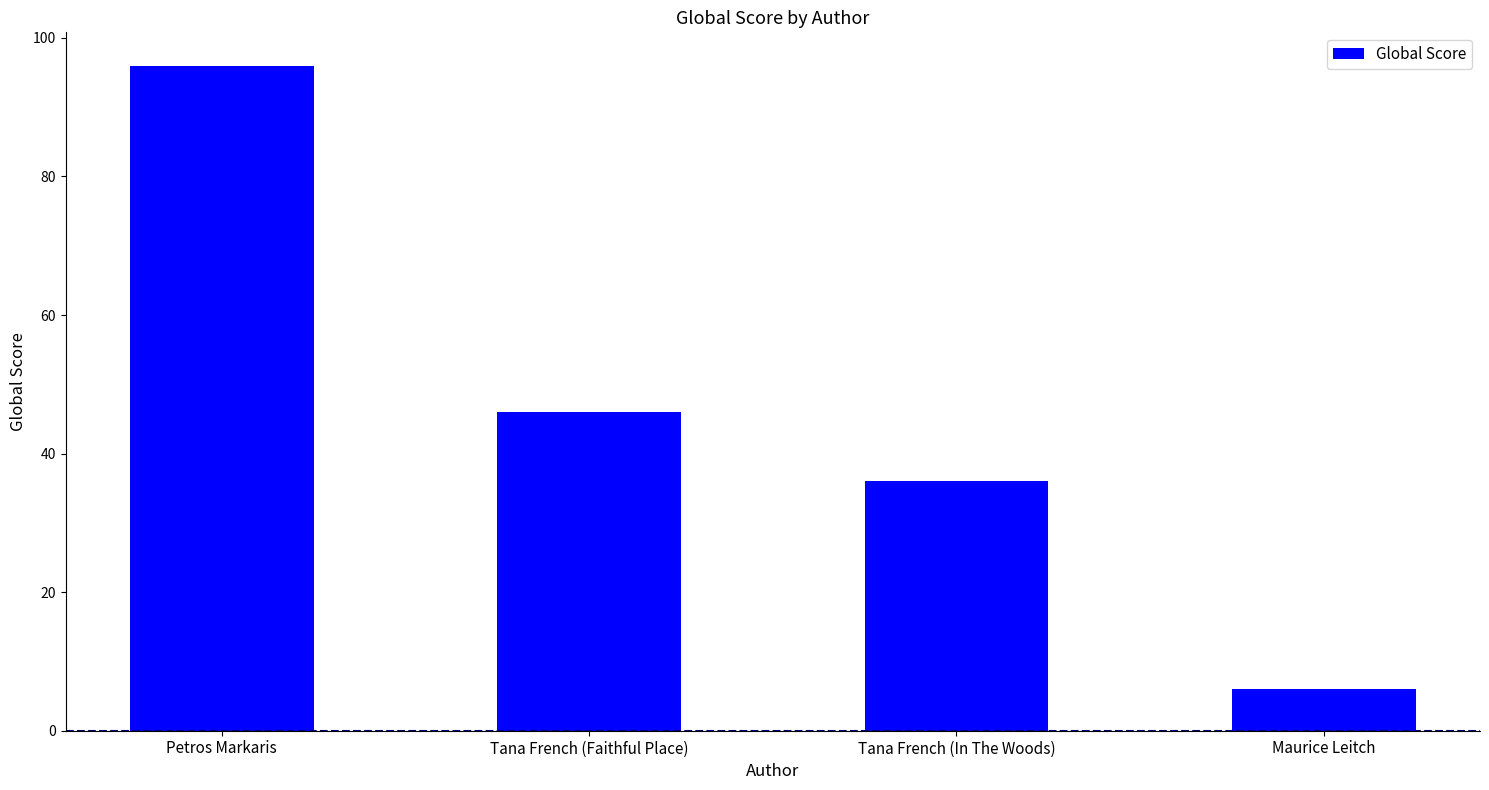

What is the average value?

46